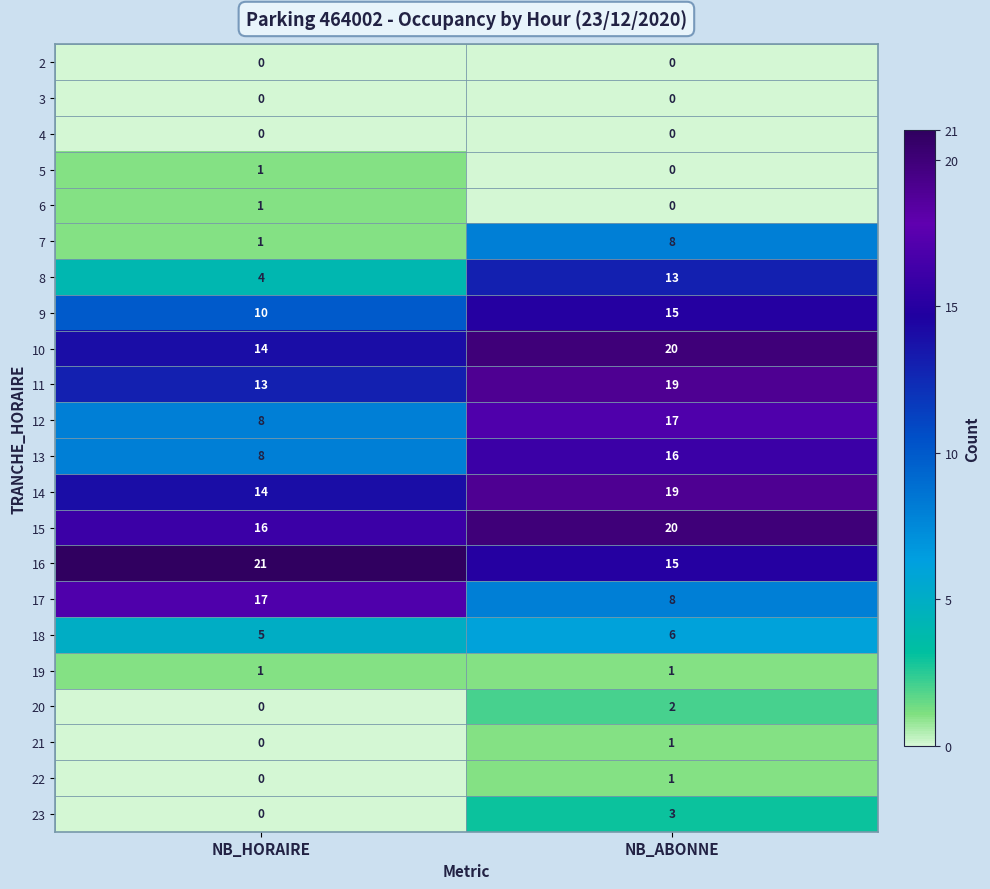

How many values in the 5 series are below 1?

1